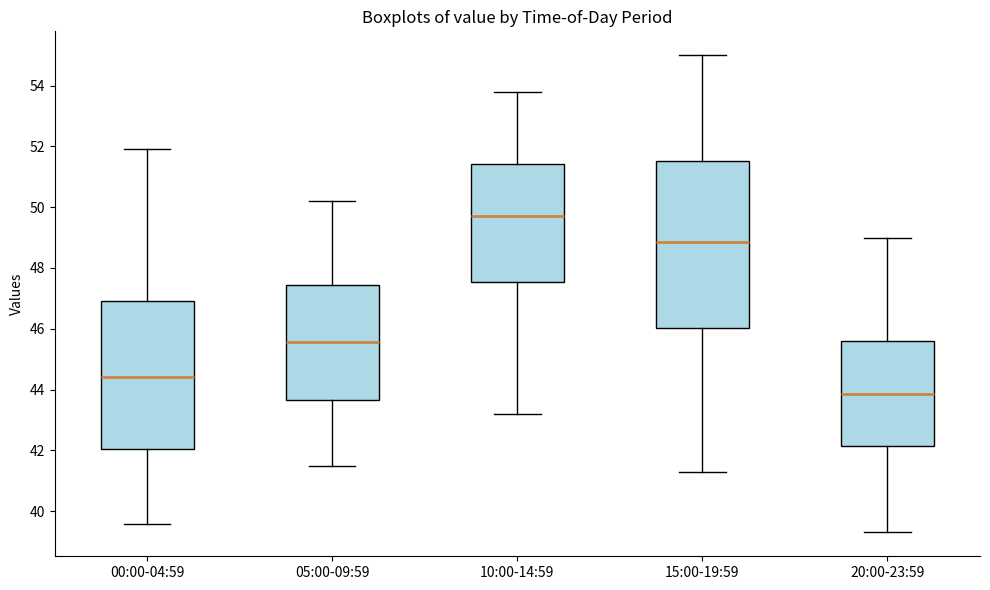

Where does the median line of the box for 10:00-14:59 sit on the y-axis? The values are not printed on the chart, so give them approximately, as read against the axis.

49.8